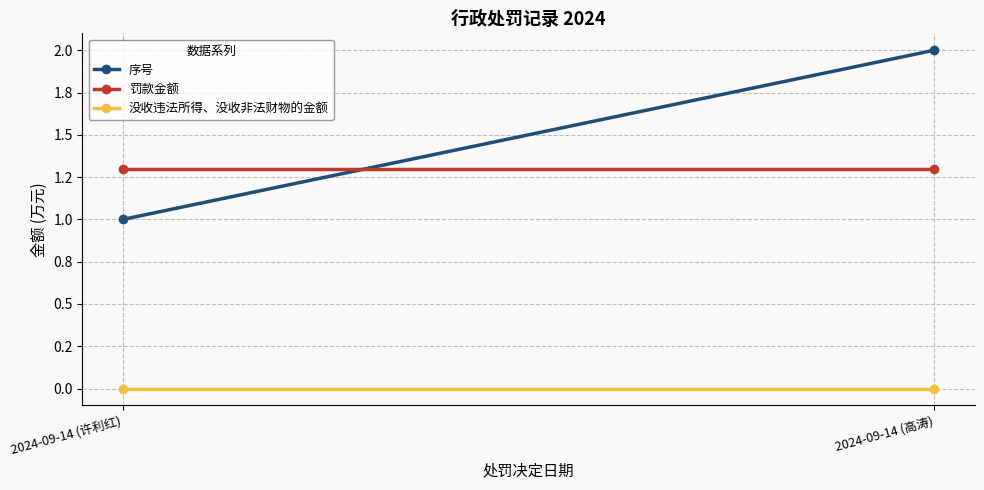

Which category has the lowest value in the 序号 series?

2024-09-14 (许利红)